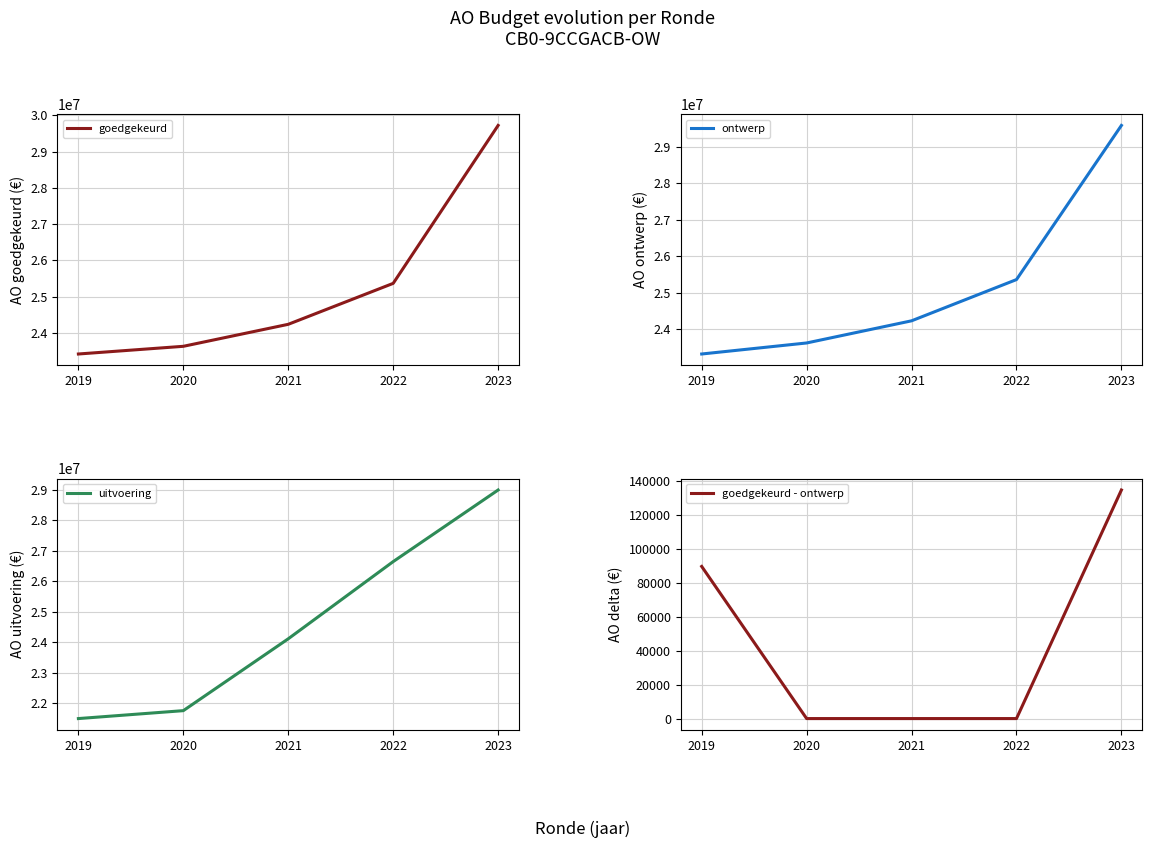

Between 2019 and 2023, which series saw the biggest shift?

uitvoering